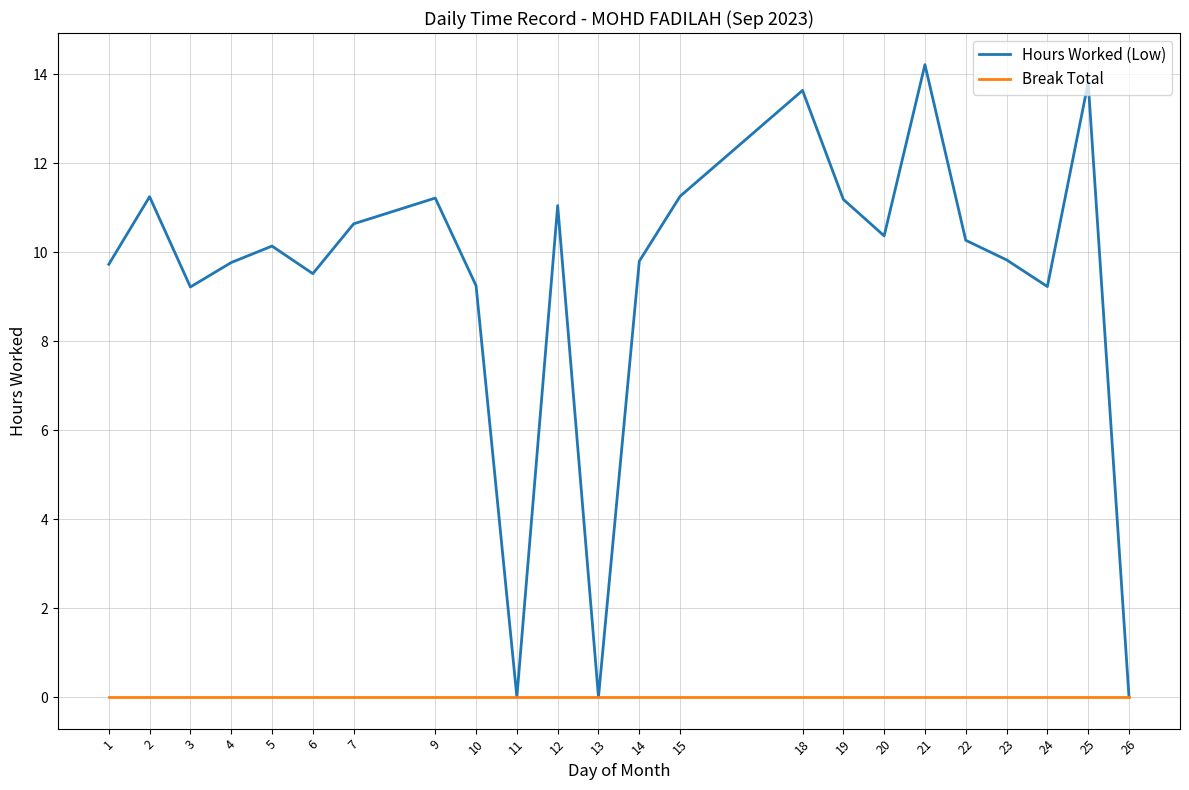

Does the chart have visible grid lines?

Yes